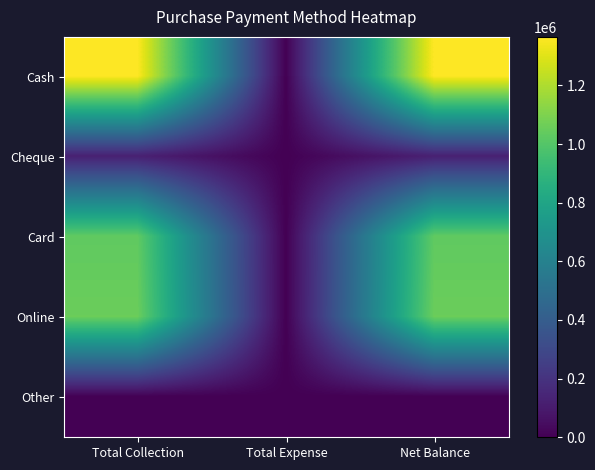

Which series has the largest total across all categories?

Cash